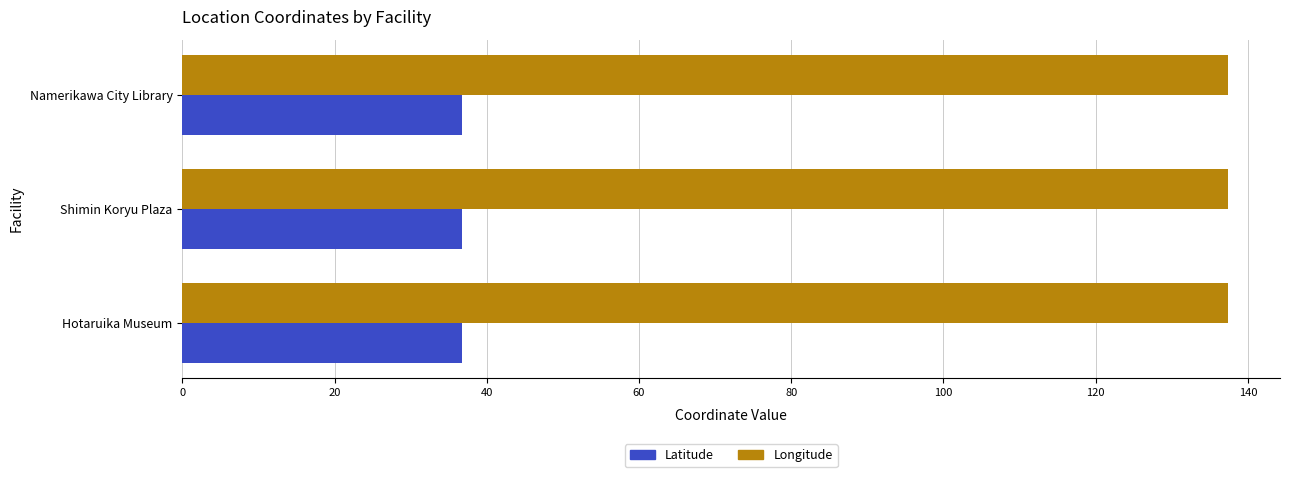

At how many categories does at least one series exceed 135?

3